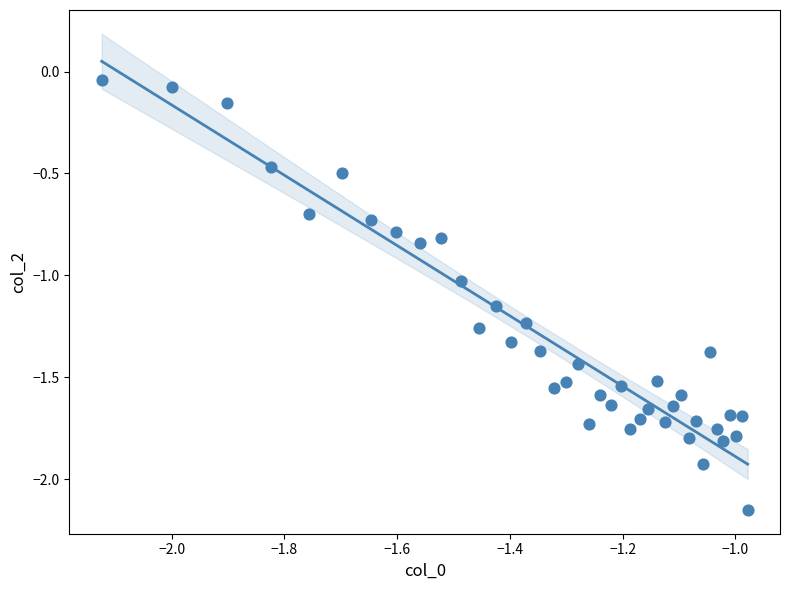

What is the range of X values (max minus min)?

1.1